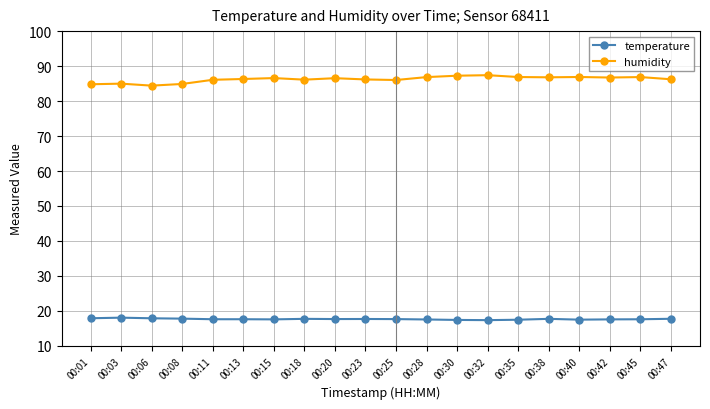

Which series has the largest total across all categories?

humidity